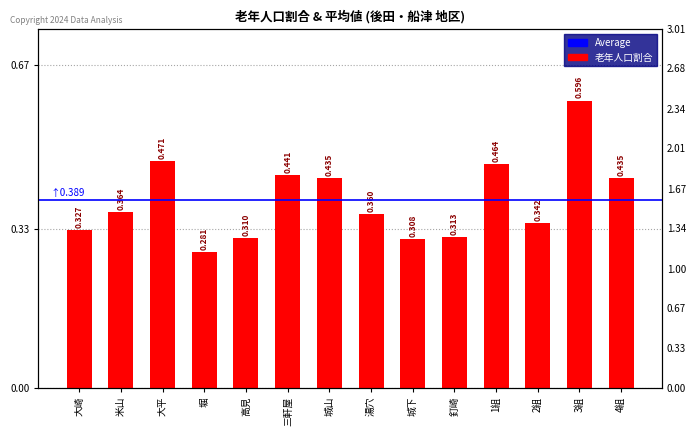

Does the chart contain any negative values?

No